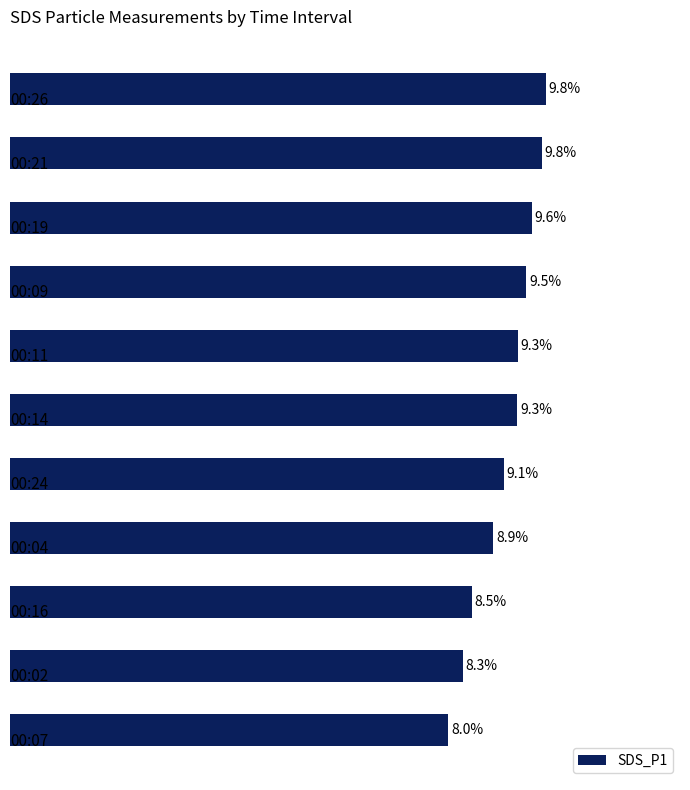

Does the chart contain any negative values?

No